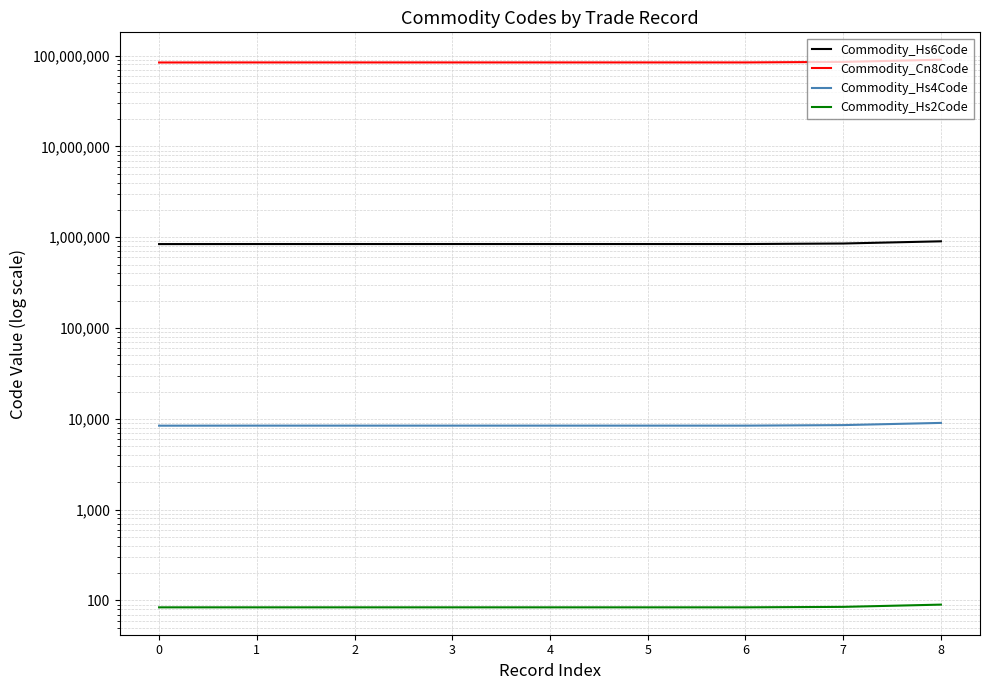

Read the Commodity_Hs4Code value at 0.

8414